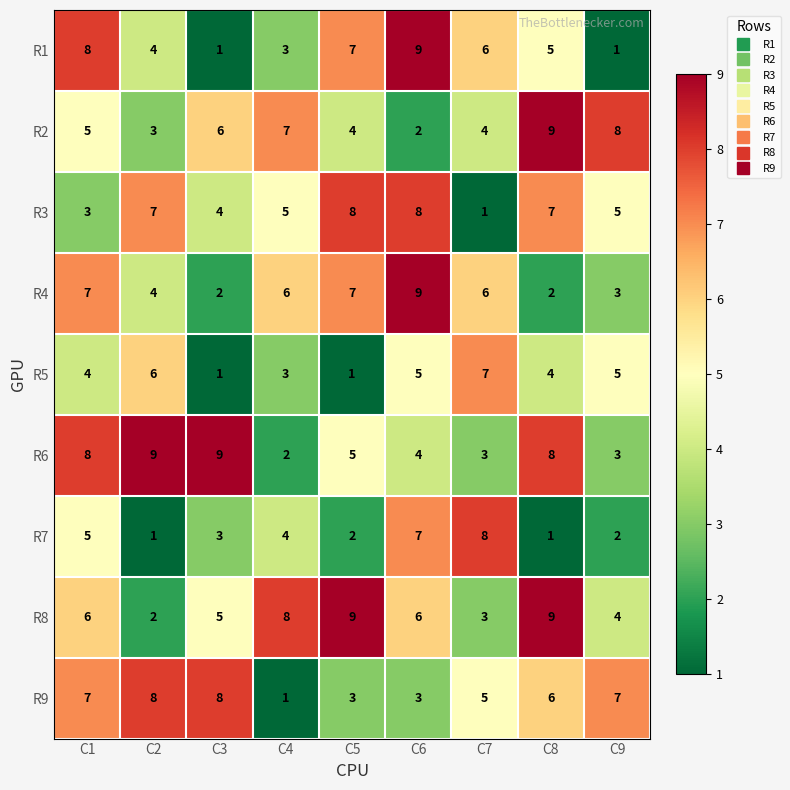

What is the average value of the R1 series?

5